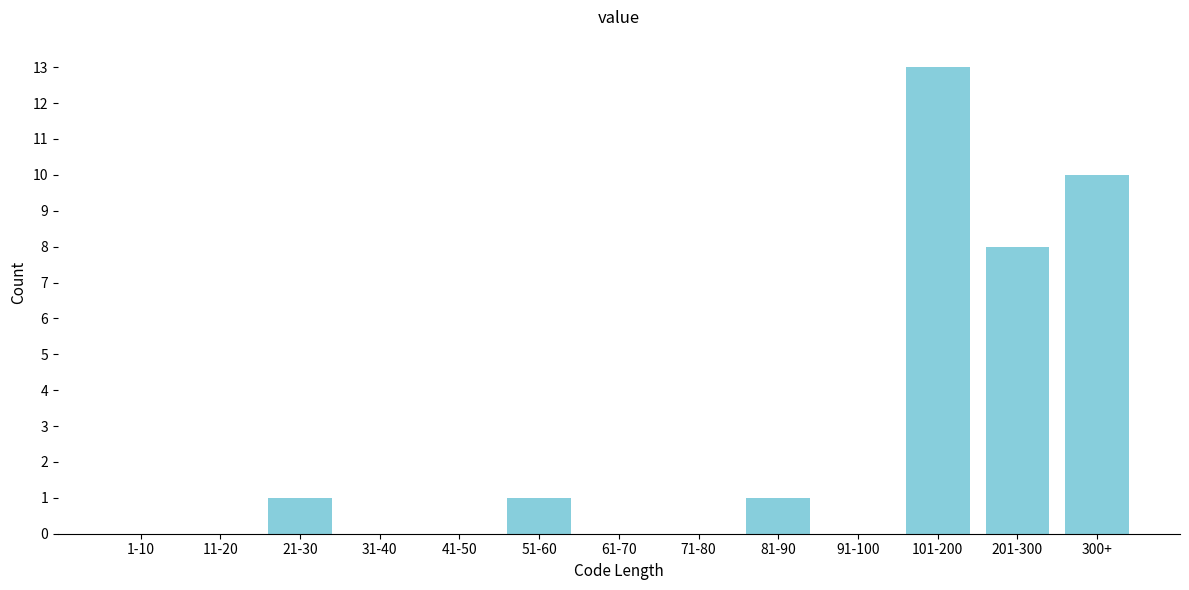

At which label is the value closest to 6?

201-300